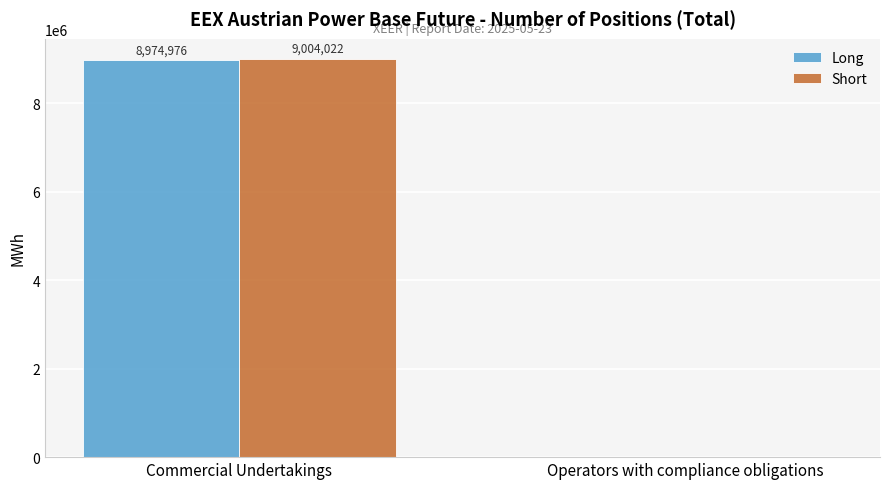

Between Commercial Undertakings and Operators with compliance obligations, which series saw the biggest shift?

Short